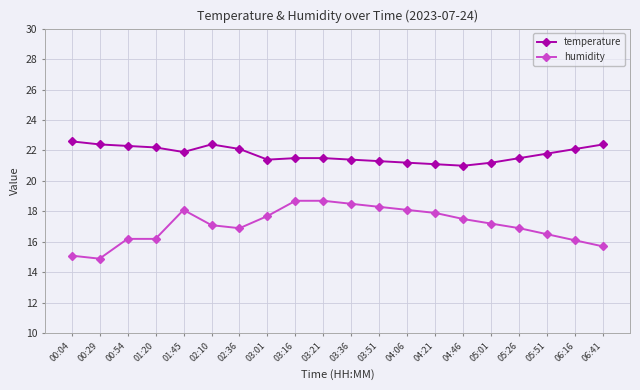

Which series has the widest spread of values?

humidity